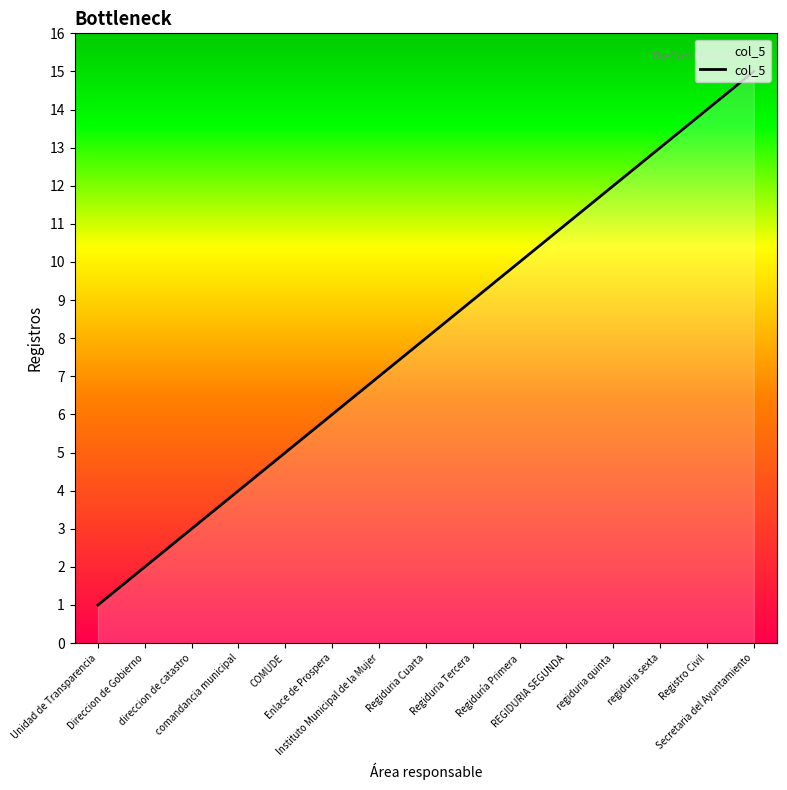

Rank the categories by value from lowest to highest.

Unidad de Transparencia, Direccion de Gobierno, direccion de catastro, comandancia municipal, COMUDE, Enlace de Prospera, Instituto Municipal de la Mujer, Regiduria Cuarta, Regiduria Tercera, Regiduría Primera, REGIDURIA SEGUNDA, regiduria quinta, regiduria sexta, Registro Civil, Secretaria del Ayuntamiento